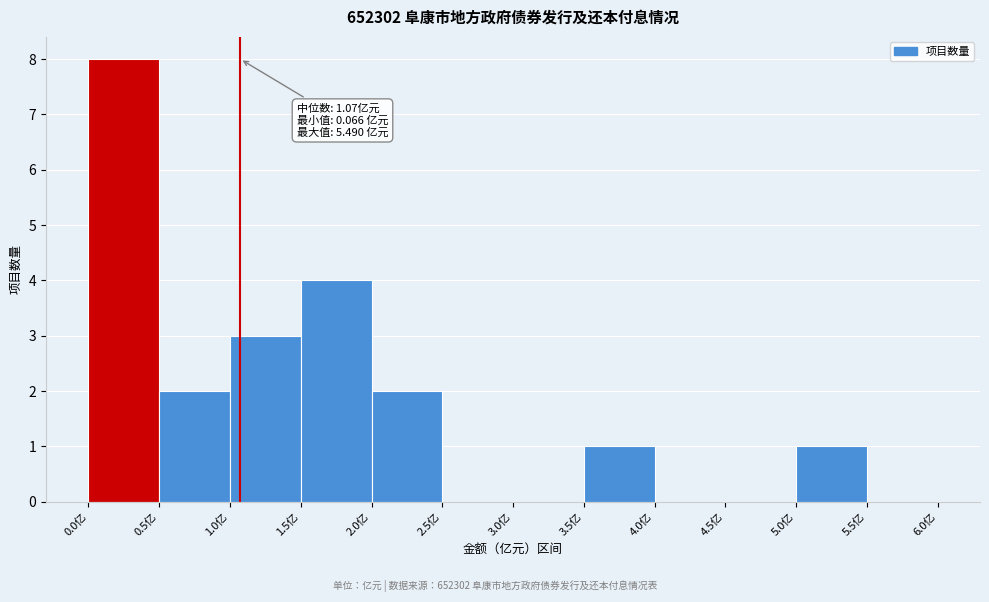

Over which range of the x-axis is the bar tallest?

0.0 to 0.5